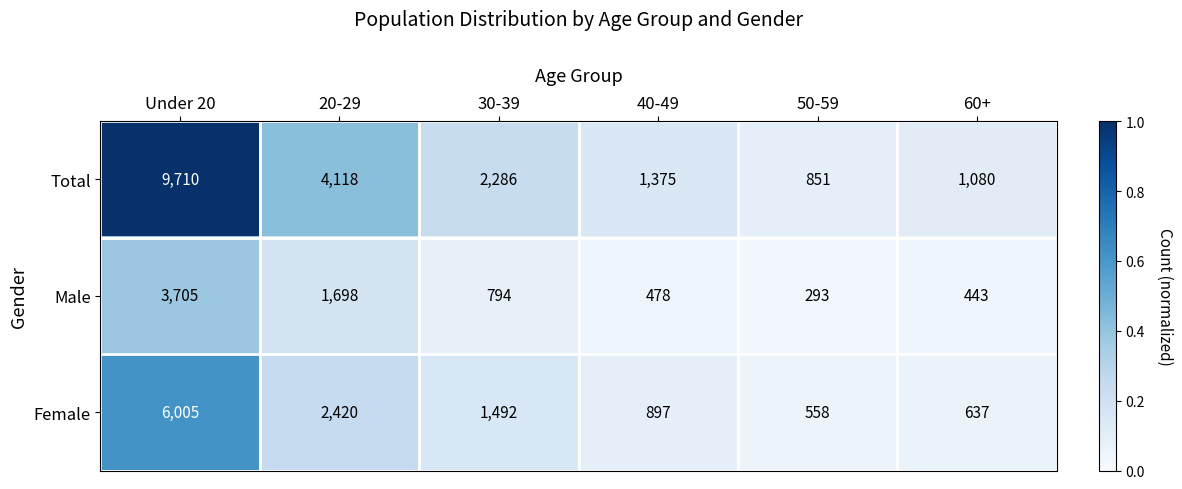

Where does the Male series first go above 794?

Under 20